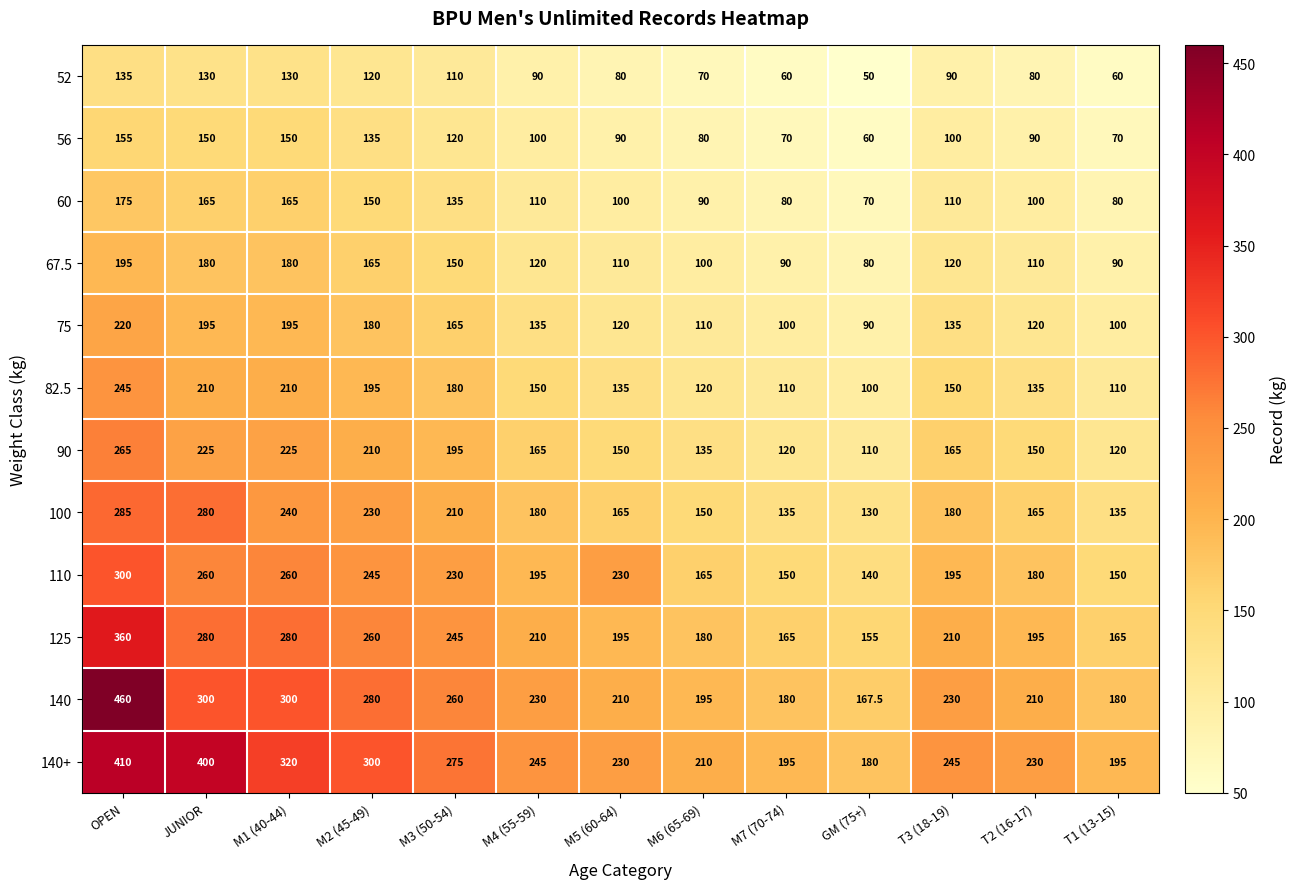

At which category is the sum across all series the highest?

OPEN